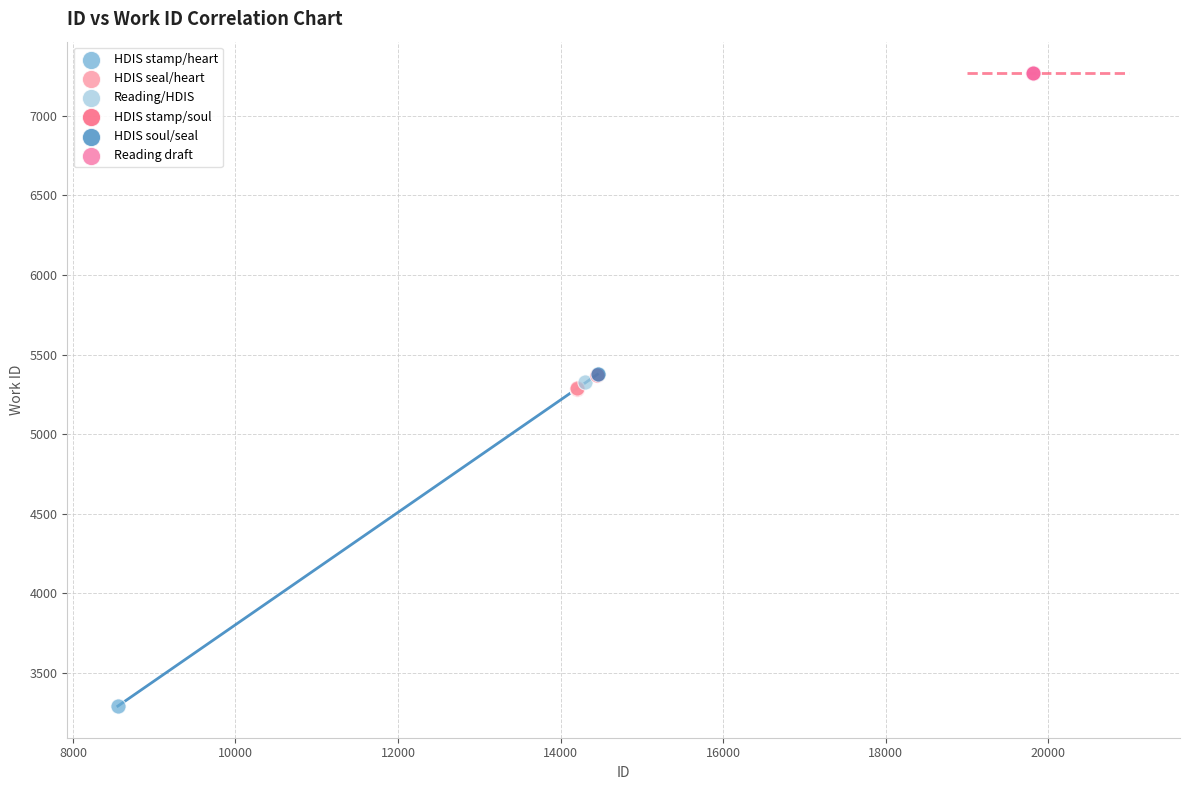

Which series reaches the maximum Y coordinate?

Reading draft